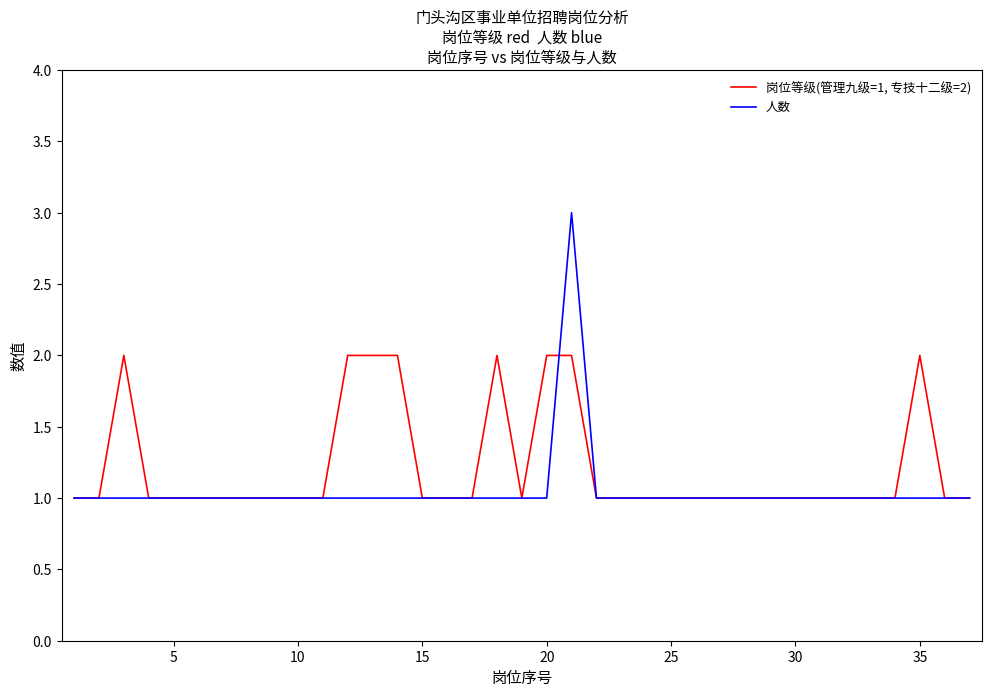

Count the 人数 values in the range 1 to 2.

36